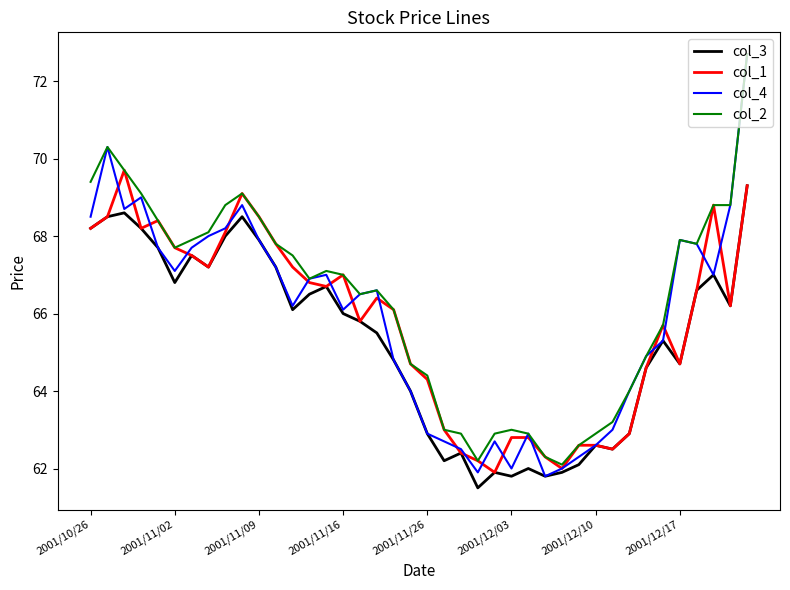

Which series has the largest range (max minus min)?

col_4